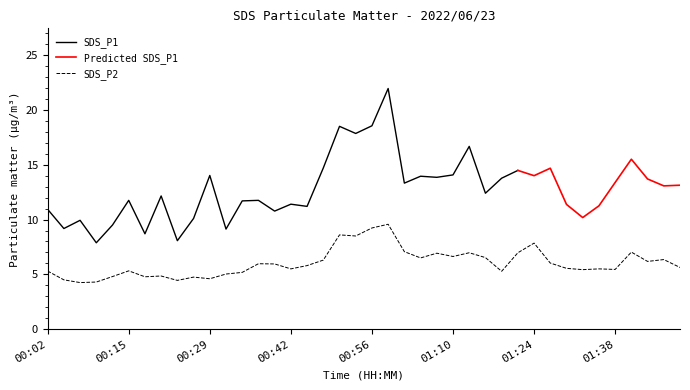

What is the highest value of the SDS_P2 series?

9.6